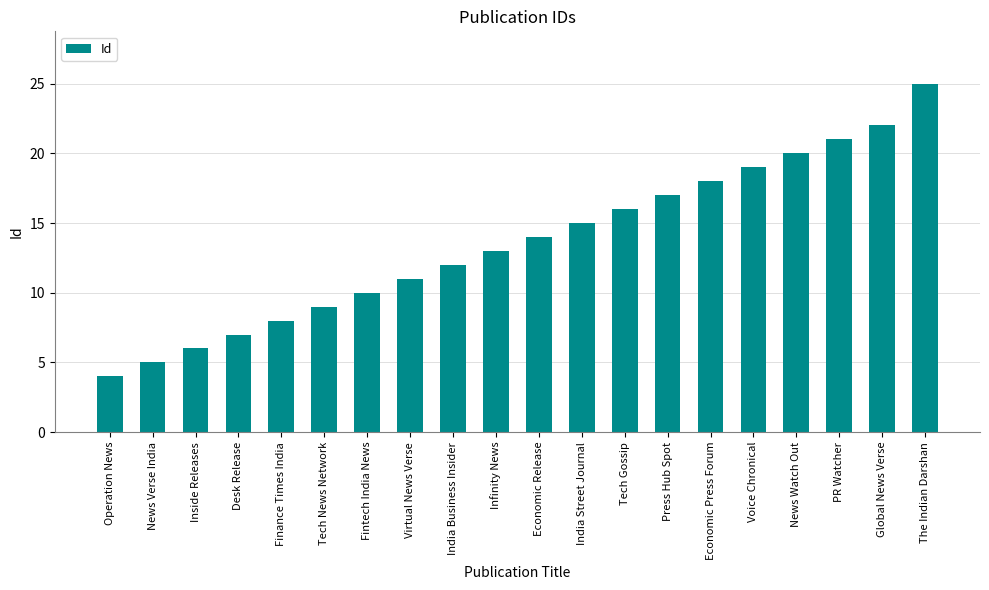

Count the number of categories in the chart.

20